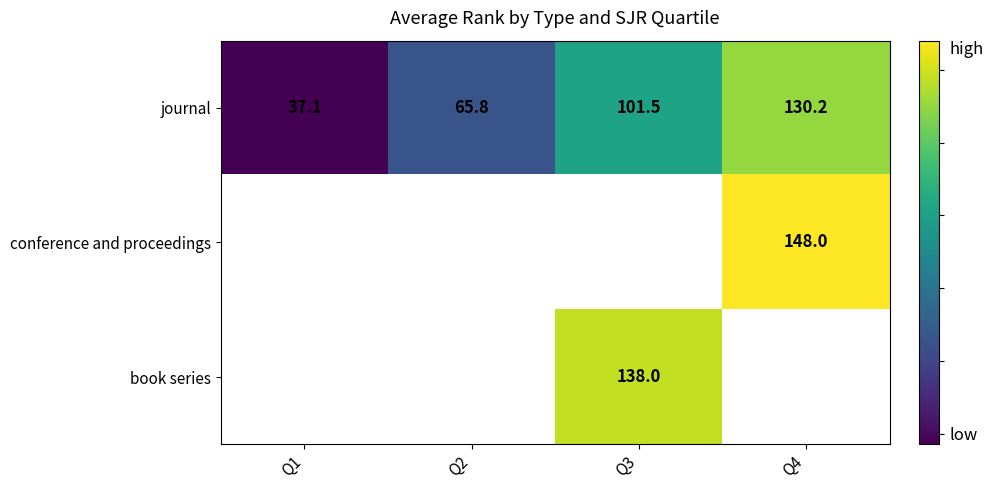

Which category has the highest value across all series?

Q4